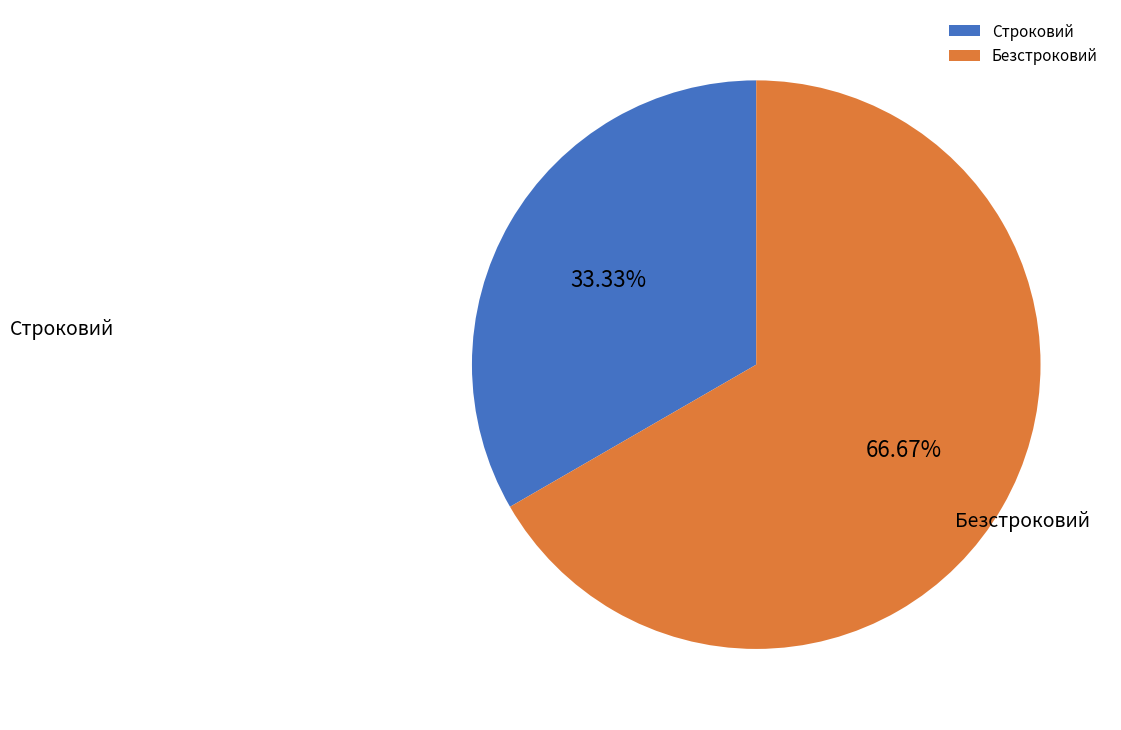

How many slices are in this pie chart?

2